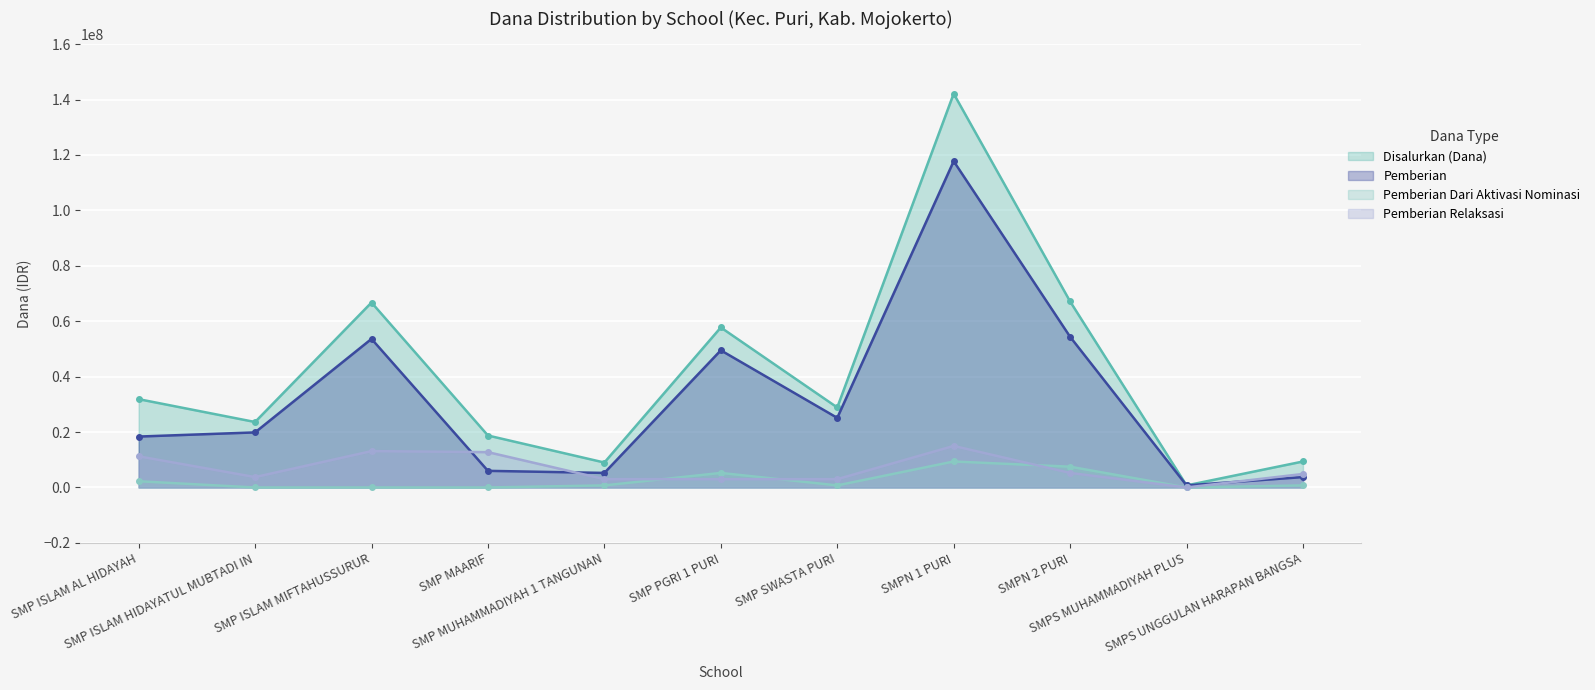

The Pemberian Relaksasi series shows 5341111 at SMP SWASTA PURI. True or false?

False